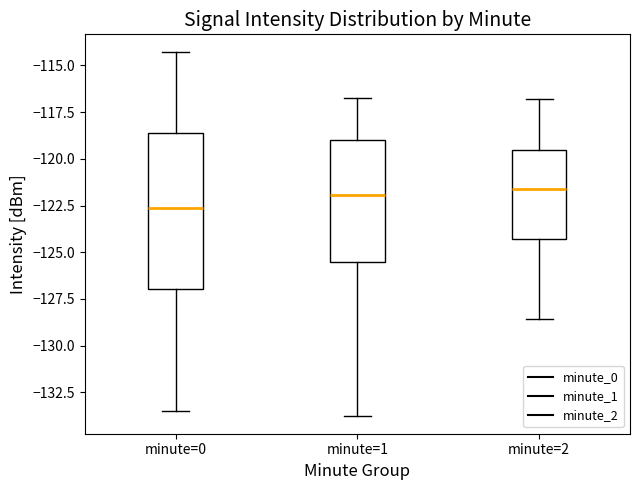

Which box is the tallest, from its lower edge to its upper edge?

minute=0